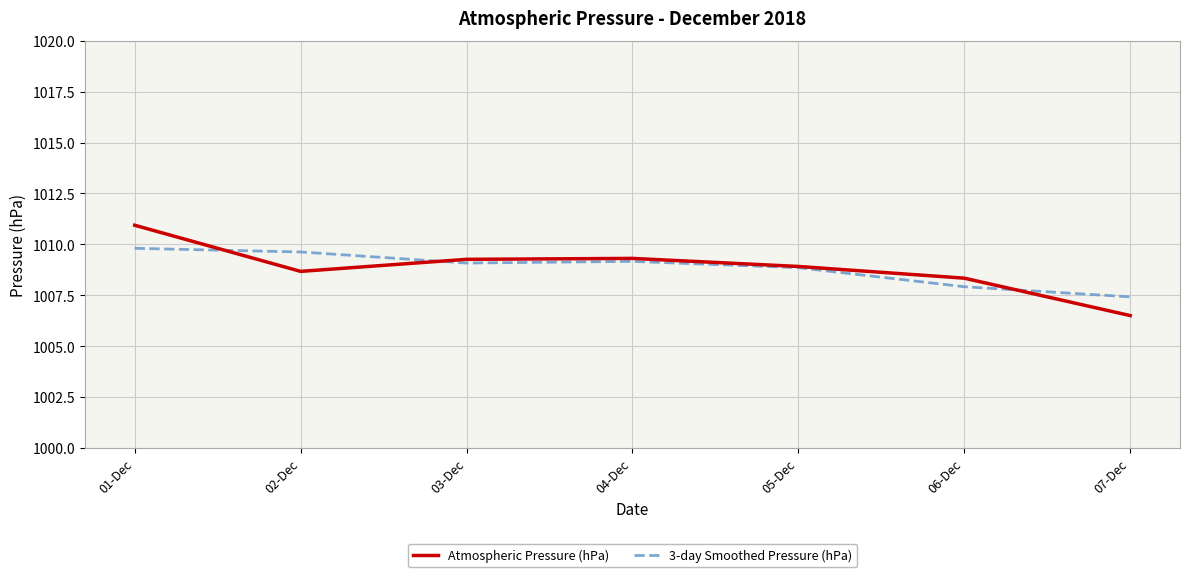

What is the difference between the highest and lowest values at 01-Dec?

1.1